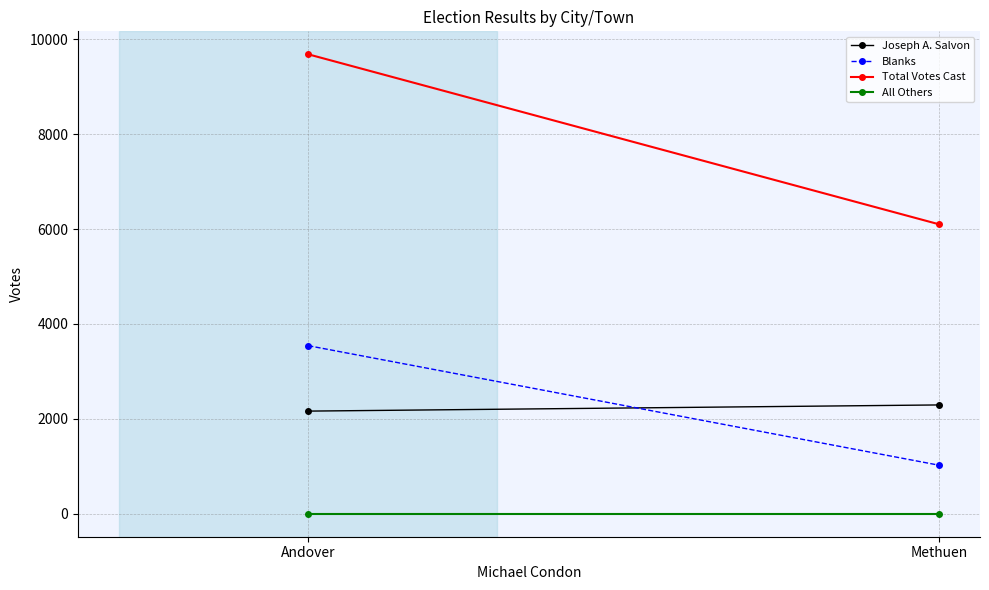

What is the sum of all Joseph A. Salvon values?

4456